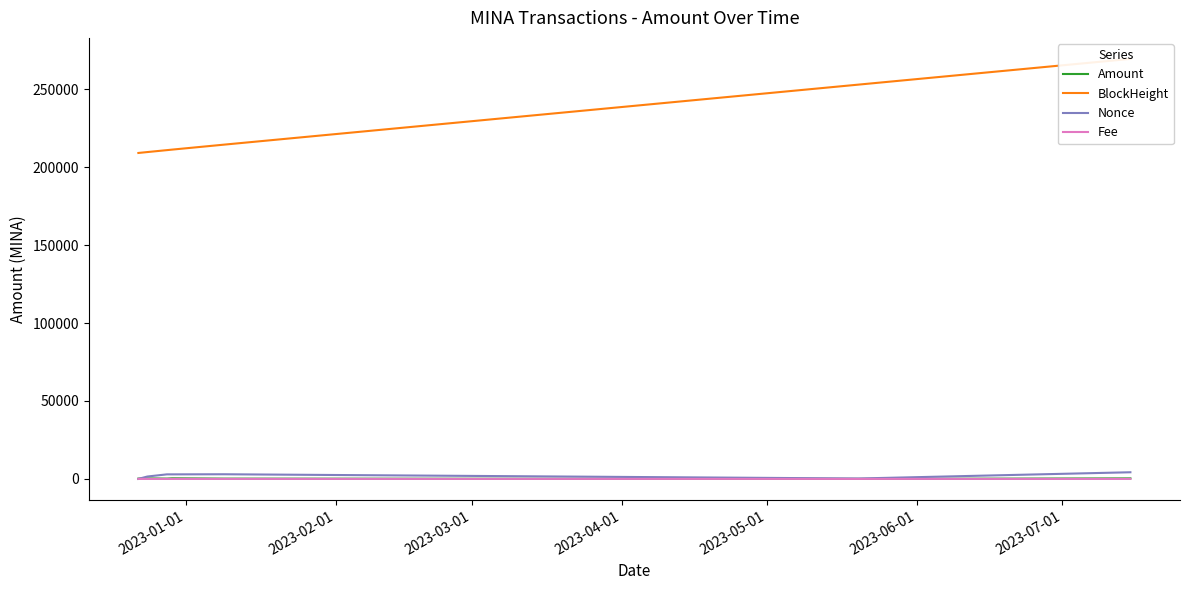

True or false: Fee has a value of 0.4 at 2023-07-01.

False